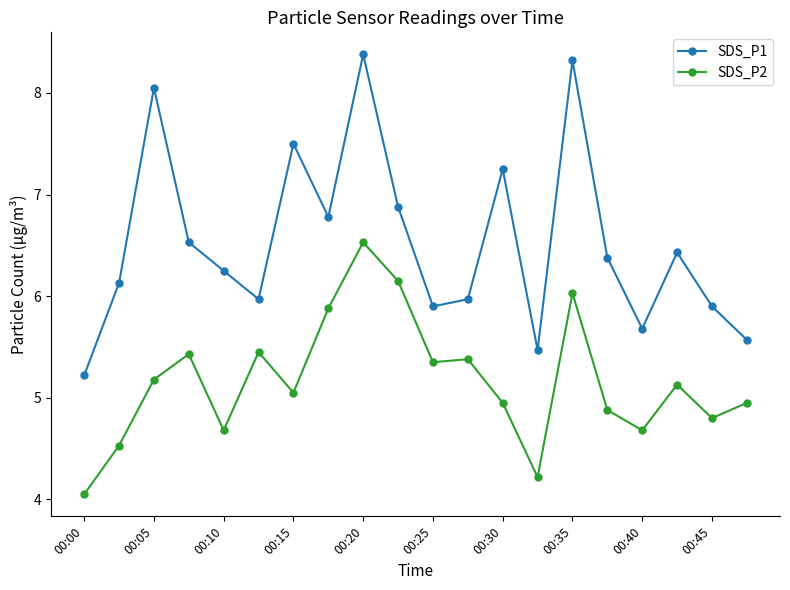

What is the value of the SDS_P2 point at the 19th from the left?

4.8